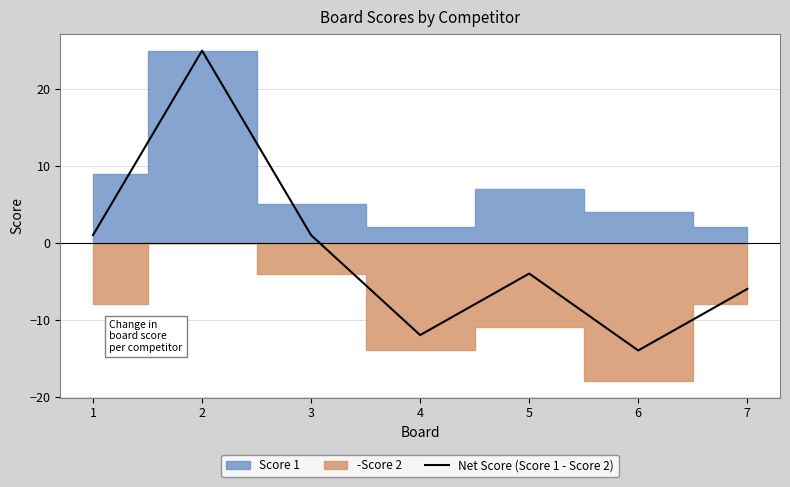

At which category does the chart reach its peak across all series?

2